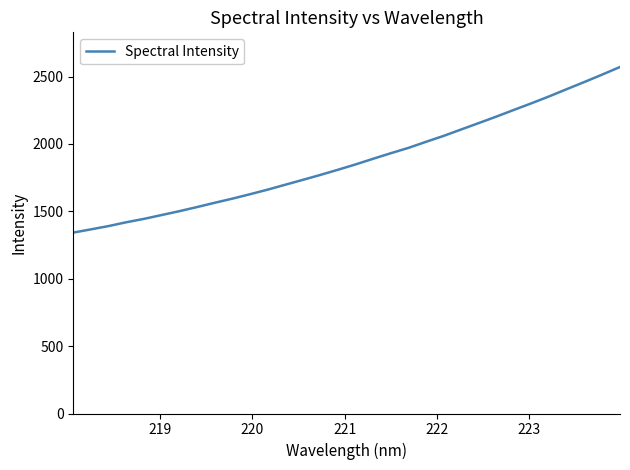

Count the number of categories in the chart.

32